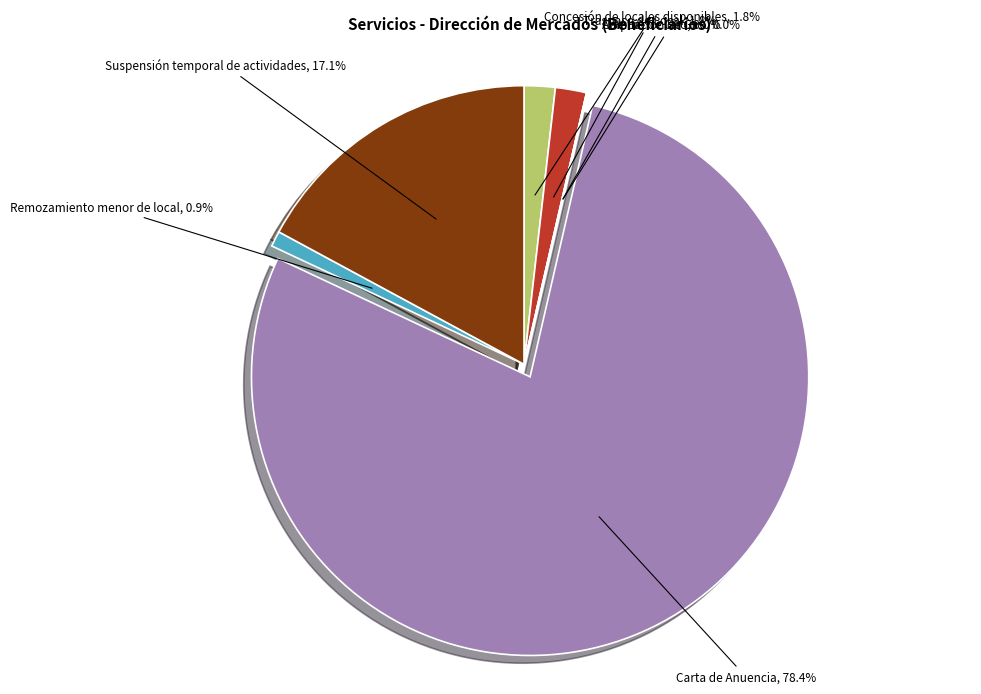

Which slice is the smallest?

Cambio de Giro